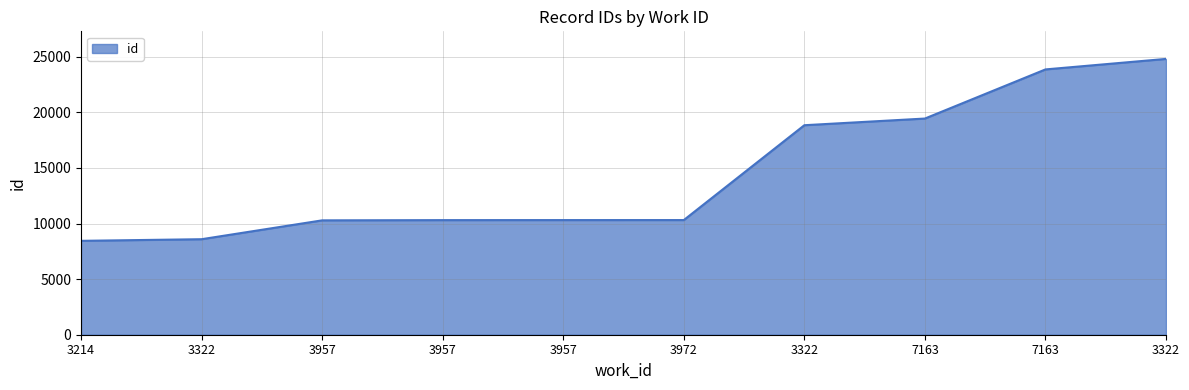

Rank the categories by value from highest to lowest.

3322, 7163, 7163, 3322, 3972, 3957, 3957, 3957, 3322, 3214